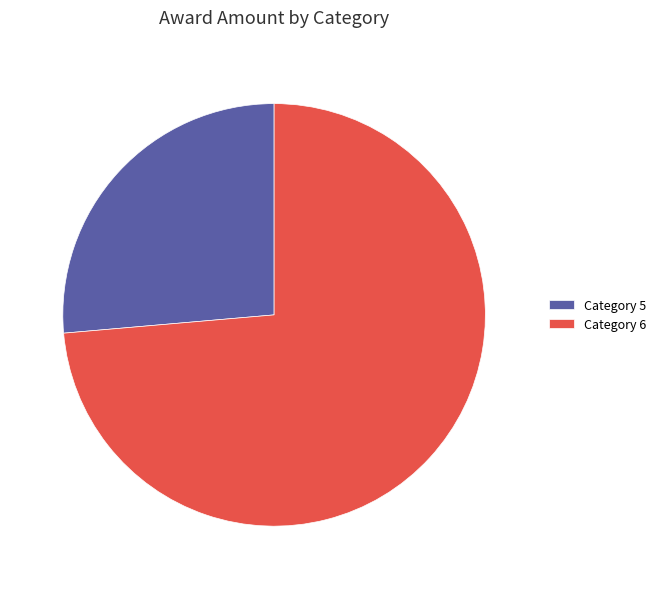

Is there any slice that represents more than half of the pie?

Yes